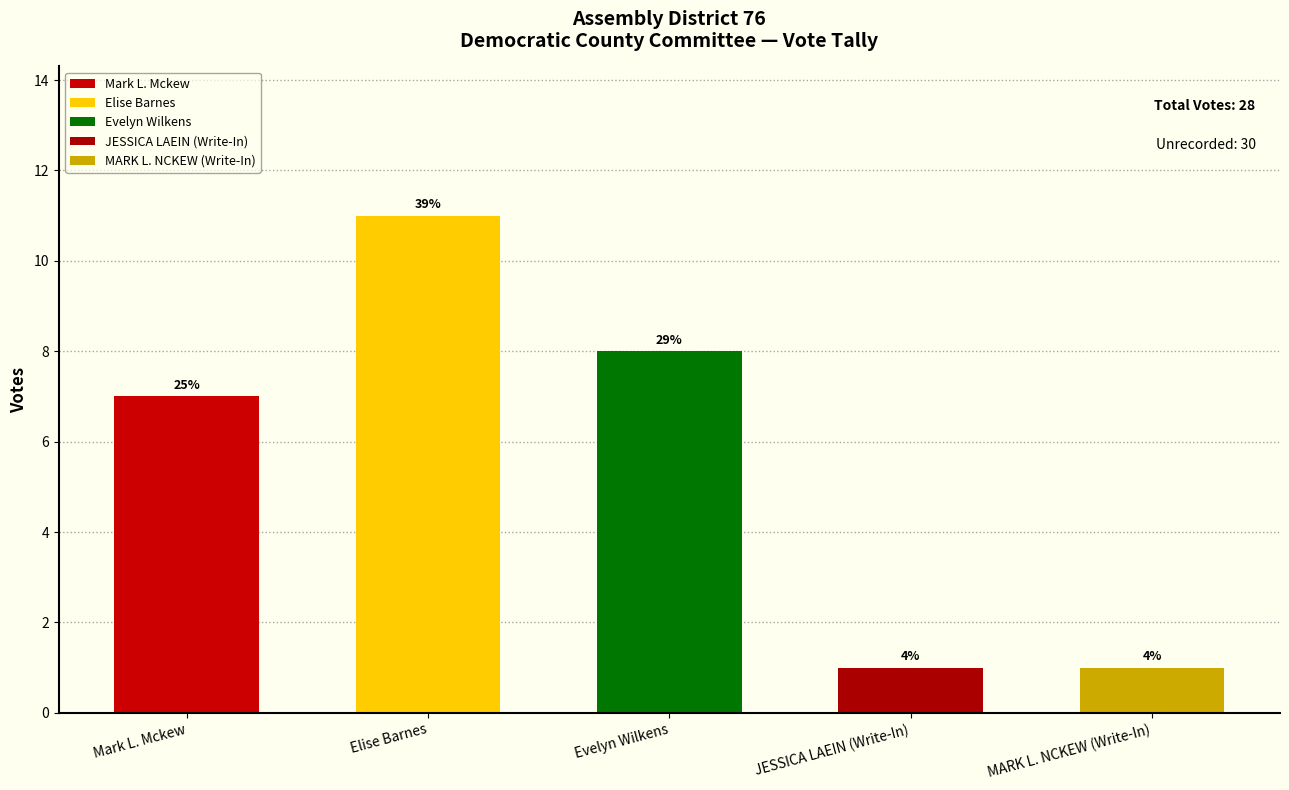

How many values exceed 7?

2